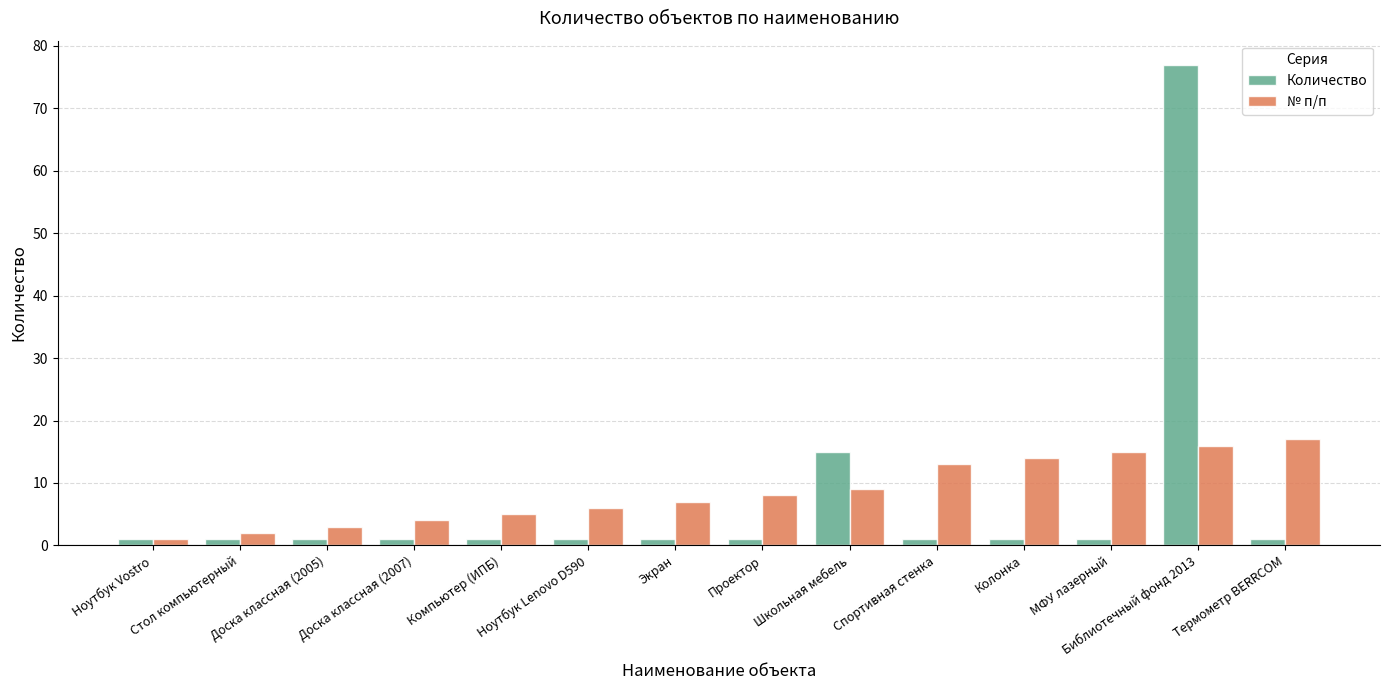

At how many categories does at least one series exceed 18?

1